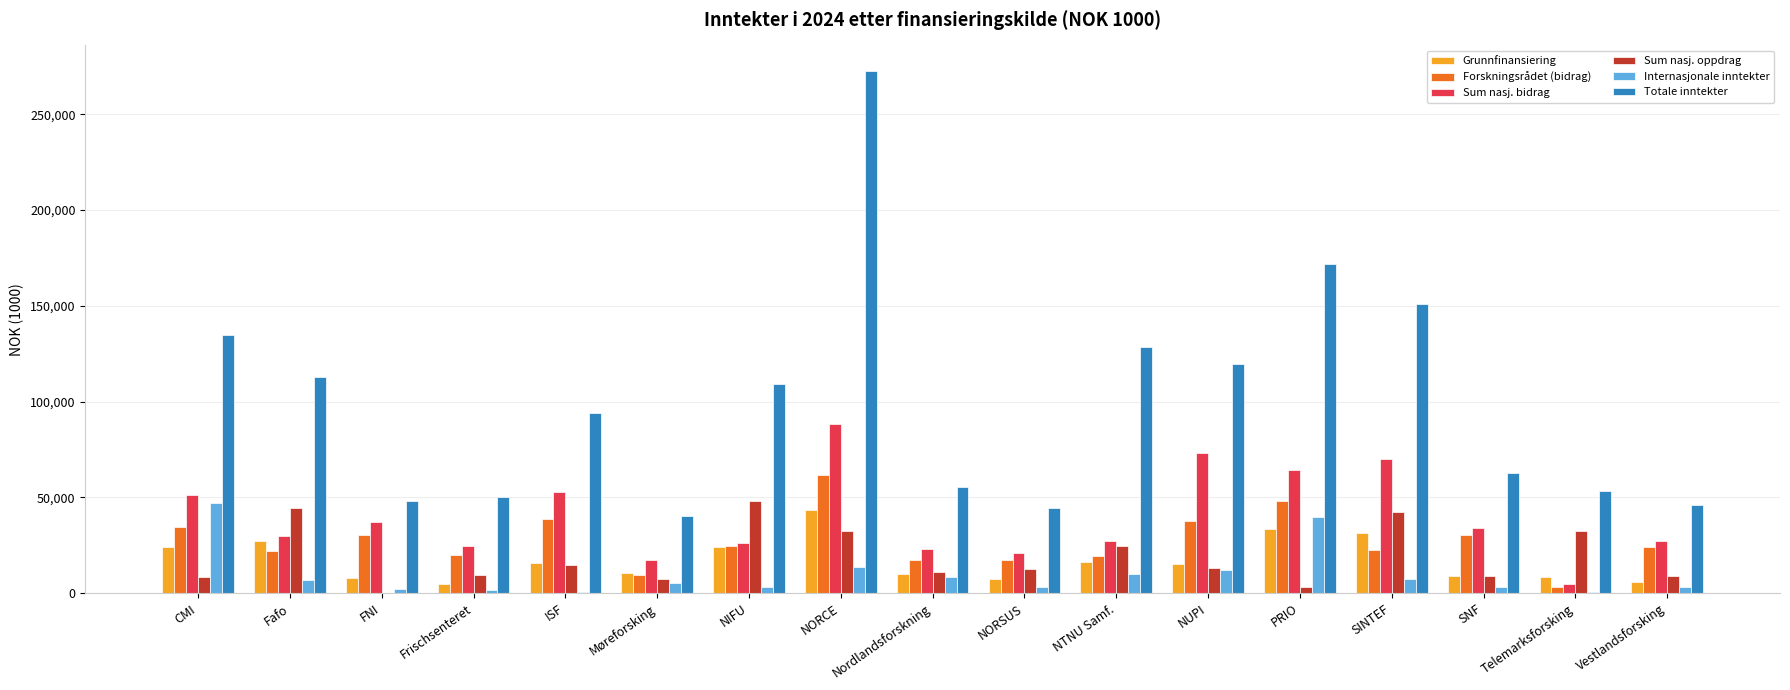

At which label does Forskningsrådet (bidrag) first exceed 23936?

CMI